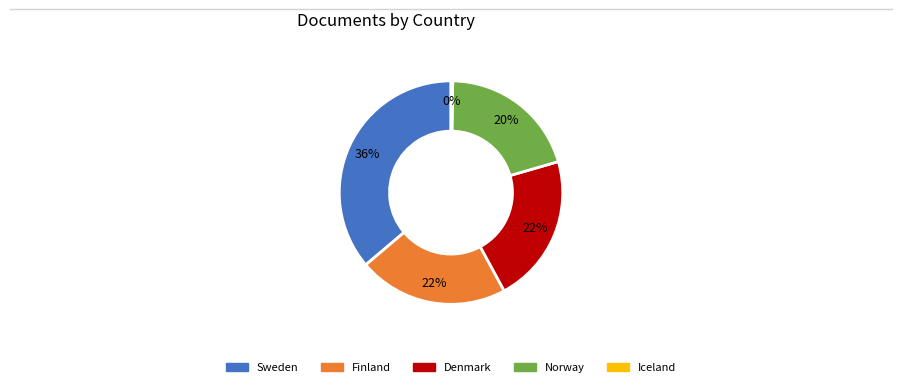

To the nearest percent, what is the difference between the Norway and Sweden slice percentages?

16%